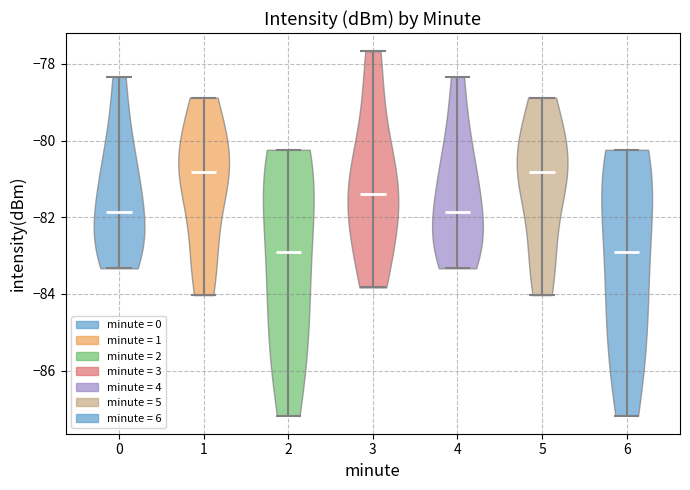

Reading left to right, read every violin against the y-axis: where its median line is, and the lowest and highest points it reaches. The values are not printed on the chart, so give them approximately, as read against the axis.

0: median line -81.8, lowest point -83.4, highest point -78.4
1: median line -80.8, lowest point -84.0, highest point -78.8
2: median line -83.0, lowest point -87.2, highest point -80.2
3: median line -81.4, lowest point -83.8, highest point -77.6
4: median line -81.8, lowest point -83.4, highest point -78.4
5: median line -80.8, lowest point -84.0, highest point -78.8
6: median line -83.0, lowest point -87.2, highest point -80.2